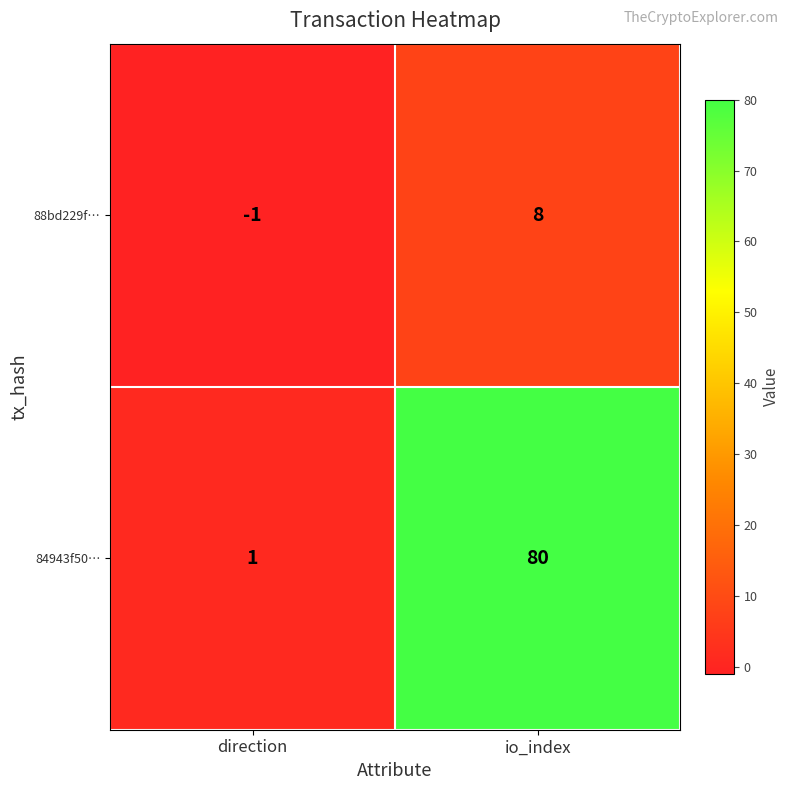

What is the maximum value shown in the chart?

80